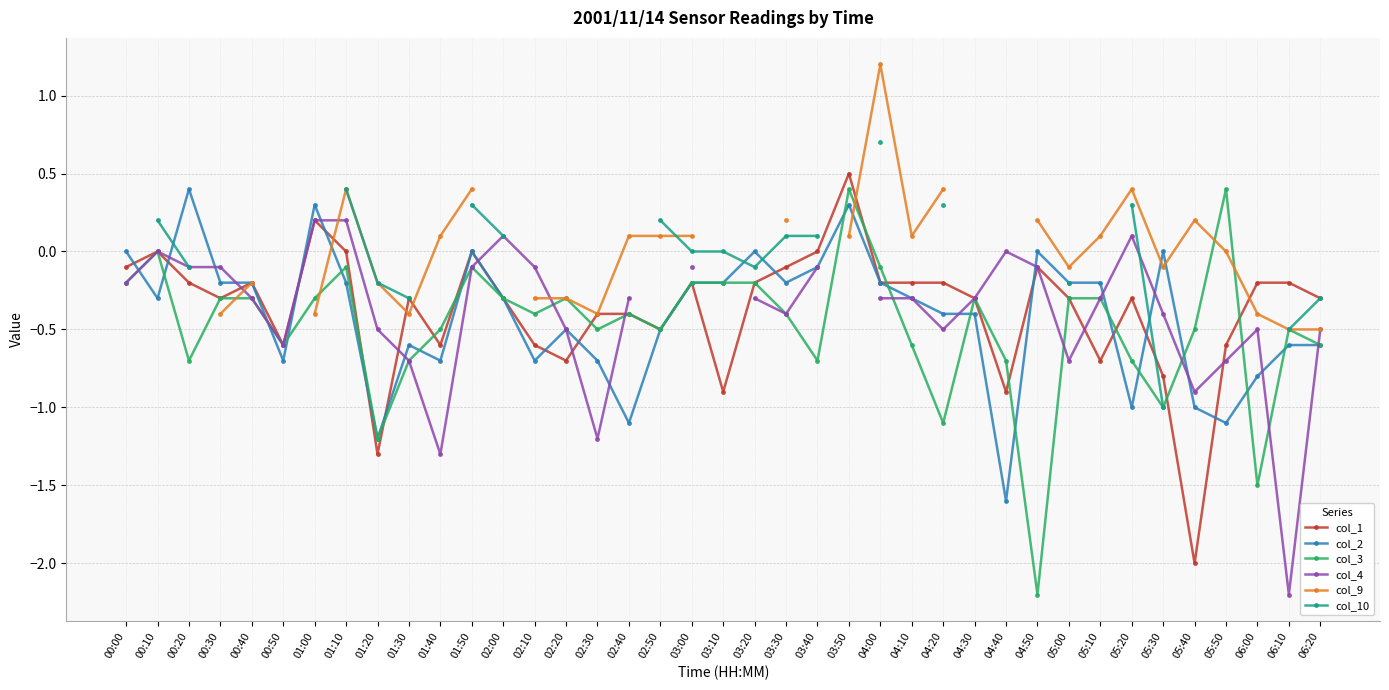

Where is the first local maximum for col_3?

00:10